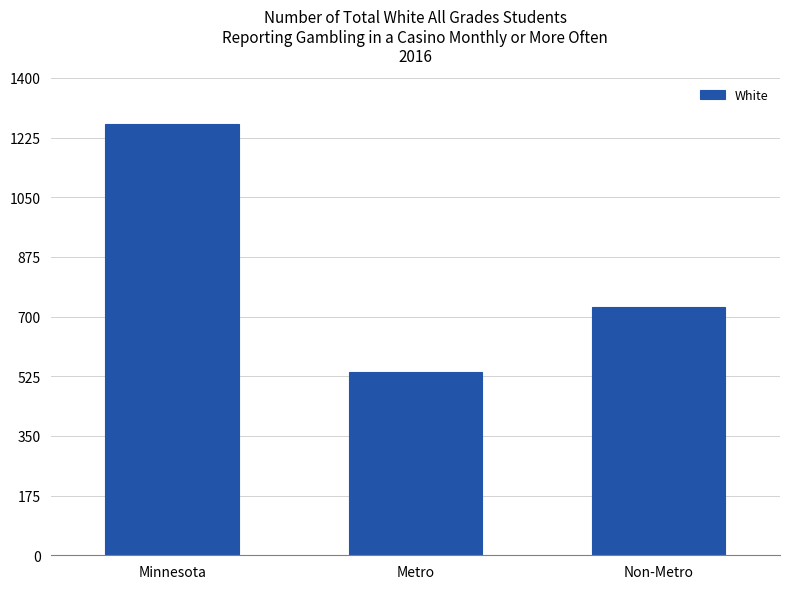

Are the bars grouped side by side (vs. stacked)?

No